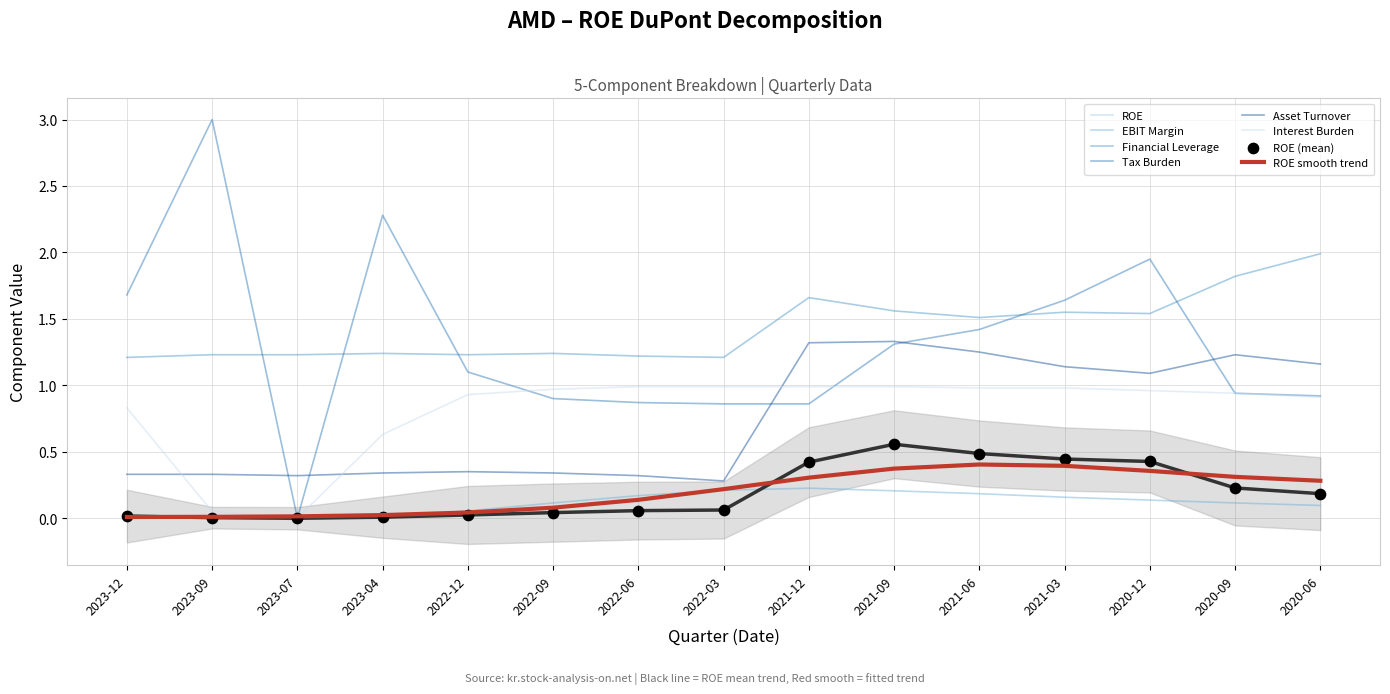

True or false: ROE smooth trend and Financial Leverage intersect in this chart.

False